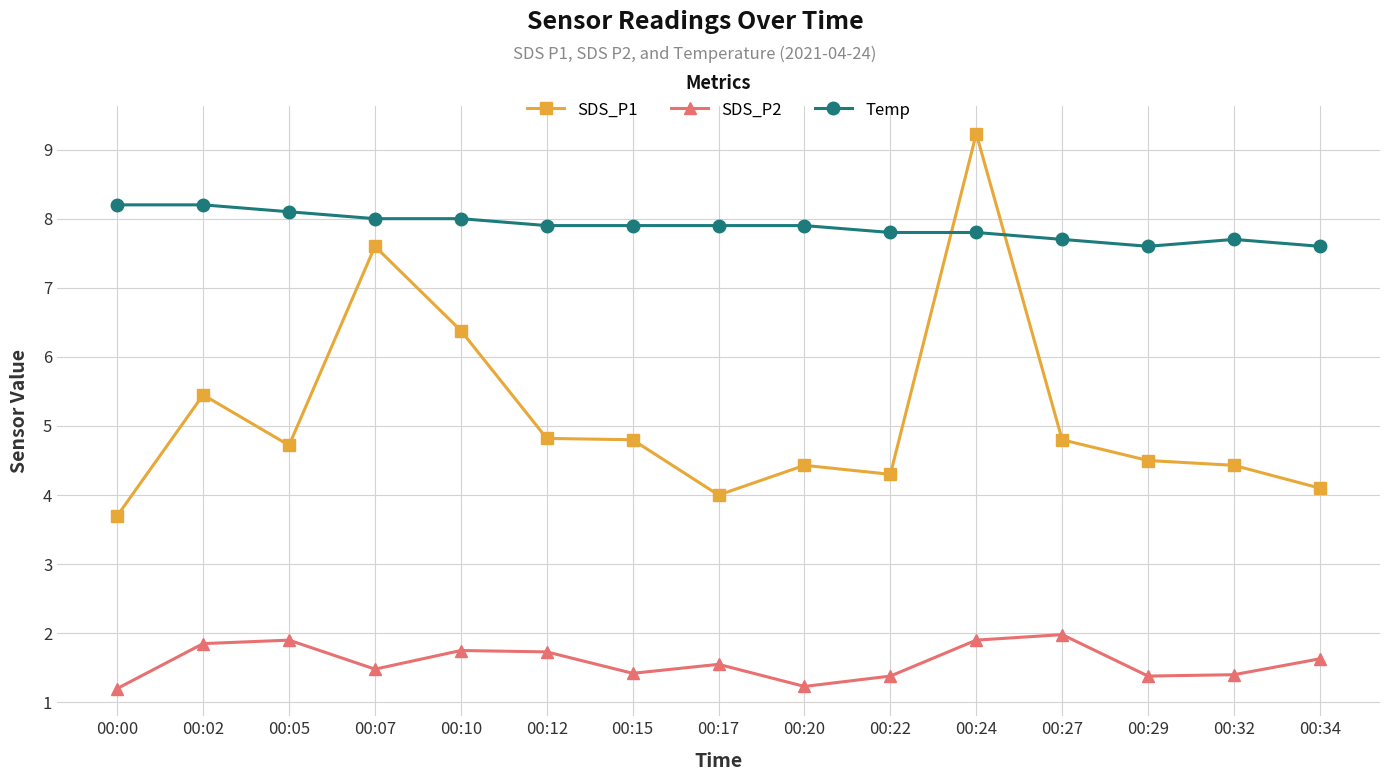

Does the chart have visible grid lines?

Yes